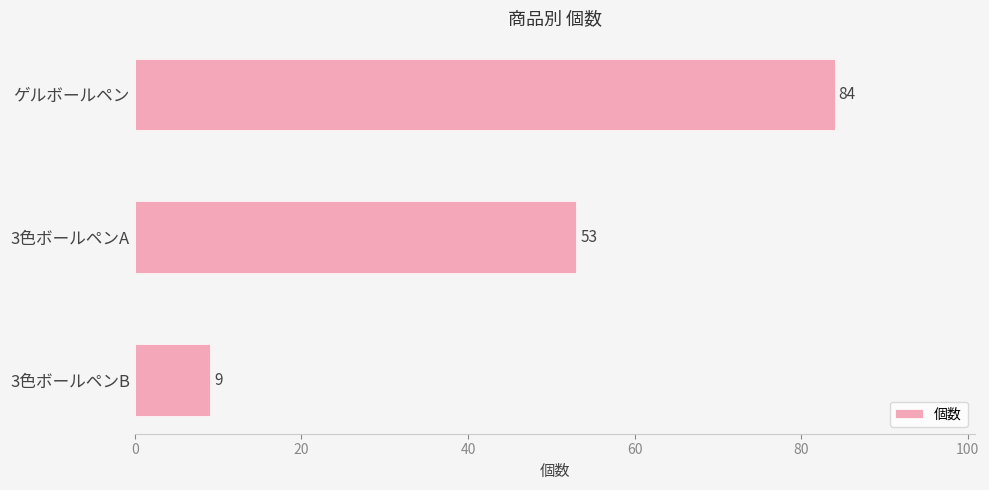

What is the label of the 2nd bar from the bottom?

3色ボールペンA